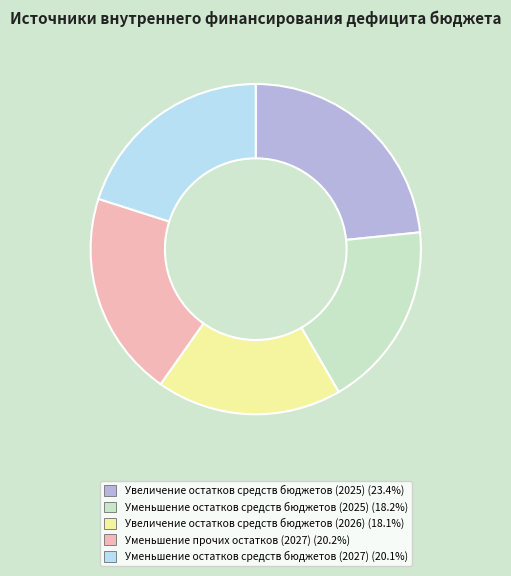

Count the number of slices in the pie.

5